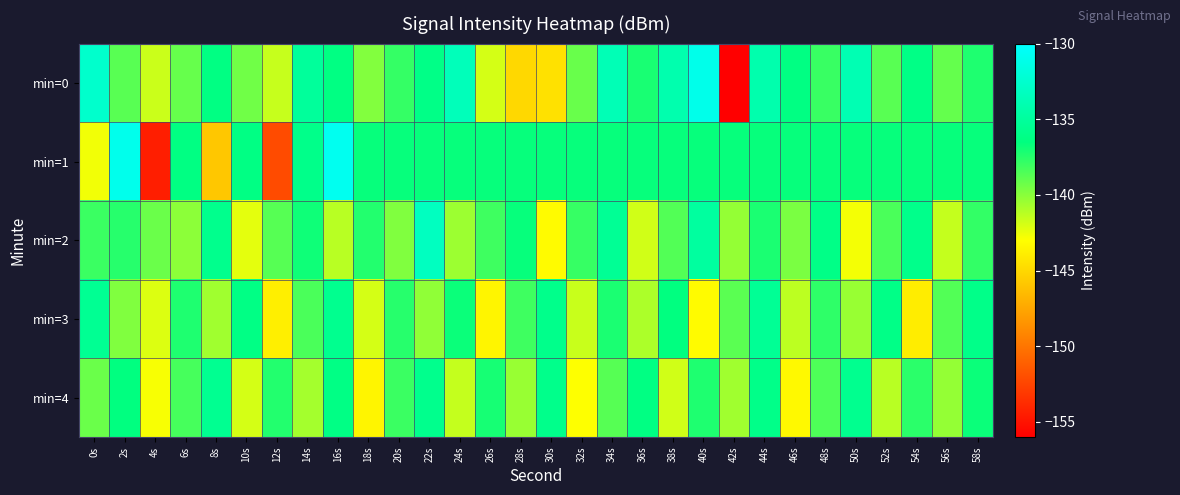

Reading left to right, transcribe all the data shown in this chart.

min=0: 0s=-132.6	2s=-138.7	4s=-141.6	6s=-139.1	8s=-136.3	10s=-139.3	12s=-141.6	14s=-135.1	16s=-136.3	18s=-139.8	20s=-137.9	22s=-136.1	24s=-133.5	26s=-141.9	28s=-145.0	30s=-144.5	32s=-139.2	34s=-133.7	36s=-137.1	38s=-134.1	40s=-131.1	42s=-155.9	44s=-134.2	46s=-136.3	48s=-138.0	50s=-133.9	52s=-138.8	54s=-136.2	56s=-139.1	58s=-137.3
min=1: 0s=-142.7	2s=-131.0	4s=-154.4	6s=-136.3	8s=-145.8	10s=-136.3	12s=-152.1	14s=-135.9	16s=-130.8	18s=-136.7	20s=-136.7	22s=-136.7	24s=-136.7	26s=-136.7	28s=-136.7	30s=-136.7	32s=-136.7	34s=-136.7	36s=-136.7	38s=-136.7	40s=-136.7	42s=-136.7	44s=-136.7	46s=-136.7	48s=-136.7	50s=-136.7	52s=-136.7	54s=-136.7	56s=-136.7	58s=-136.7
min=2: 0s=-138.0	2s=-137.5	4s=-139.2	6s=-140.1	8s=-135.8	10s=-142.3	12s=-138.7	14s=-136.9	16s=-141.2	18s=-137.4	20s=-139.8	22s=-133.2	24s=-140.5	26s=-138.1	28s=-136.7	30s=-143.2	32s=-137.9	34s=-135.4	36s=-141.8	38s=-138.6	40s=-134.9	42s=-140.3	44s=-137.2	46s=-139.6	48s=-136.1	50s=-142.7	52s=-138.4	54s=-135.9	56s=-141.5	58s=-137.8
min=3: 0s=-135.5	2s=-139.8	4s=-142.1	6s=-137.3	8s=-140.6	10s=-136.2	12s=-143.8	14s=-138.4	16s=-135.7	18s=-141.9	20s=-137.5	22s=-140.2	24s=-136.8	26s=-143.5	28s=-138.1	30s=-135.9	32s=-141.6	34s=-137.2	36s=-140.9	38s=-136.5	40s=-143.2	42s=-138.8	44s=-135.4	46s=-141.3	48s=-137.7	50s=-140.4	52s=-136.1	54s=-143.9	56s=-138.6	58s=-136.0
min=4: 0s=-139.2	2s=-136.5	4s=-142.8	6s=-138.3	8s=-135.6	10s=-141.9	12s=-137.4	14s=-140.7	16s=-136.2	18s=-143.5	20s=-138.0	22s=-135.8	24s=-141.5	26s=-137.1	28s=-140.4	30s=-135.9	32s=-143.0	34s=-138.7	36s=-136.3	38s=-141.8	40s=-137.3	42s=-140.6	44s=-136.0	46s=-143.3	48s=-138.5	50s=-135.7	52s=-141.2	54s=-137.6	56s=-140.3	58s=-136.8